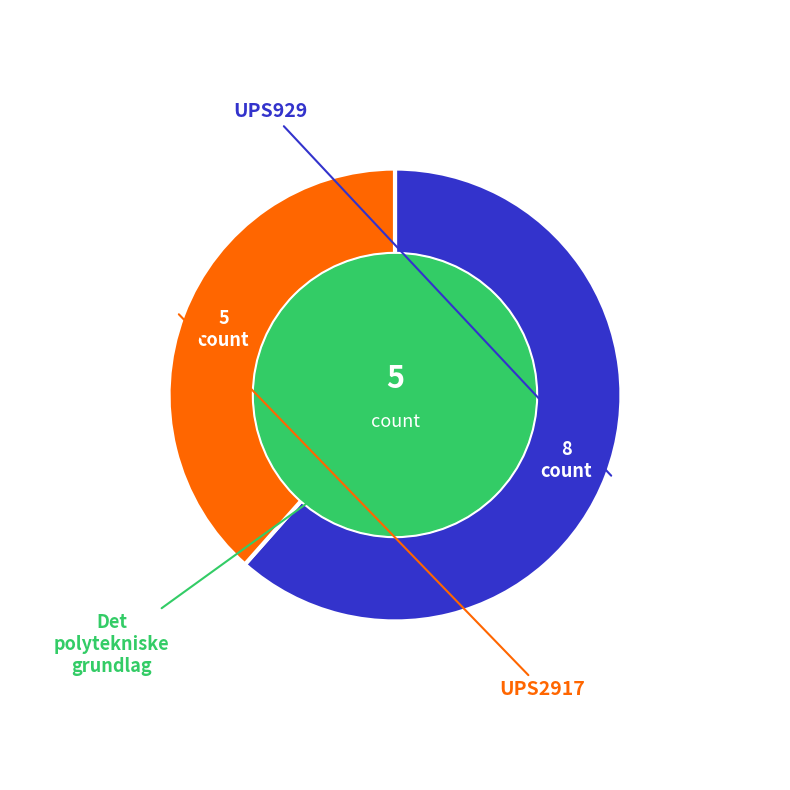

Count the number of slices in the pie.

2